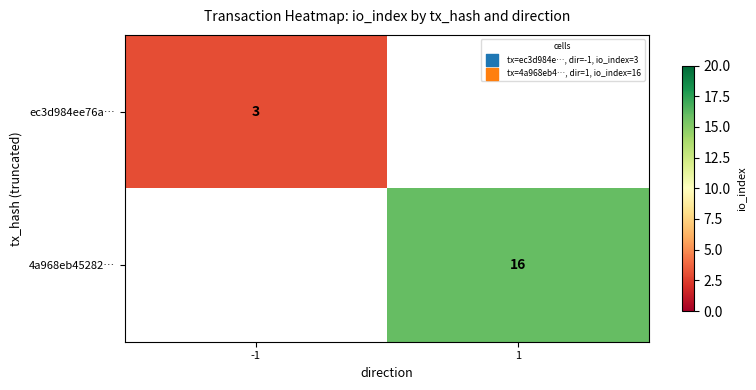

Which has a higher value, -1 or 1?

1